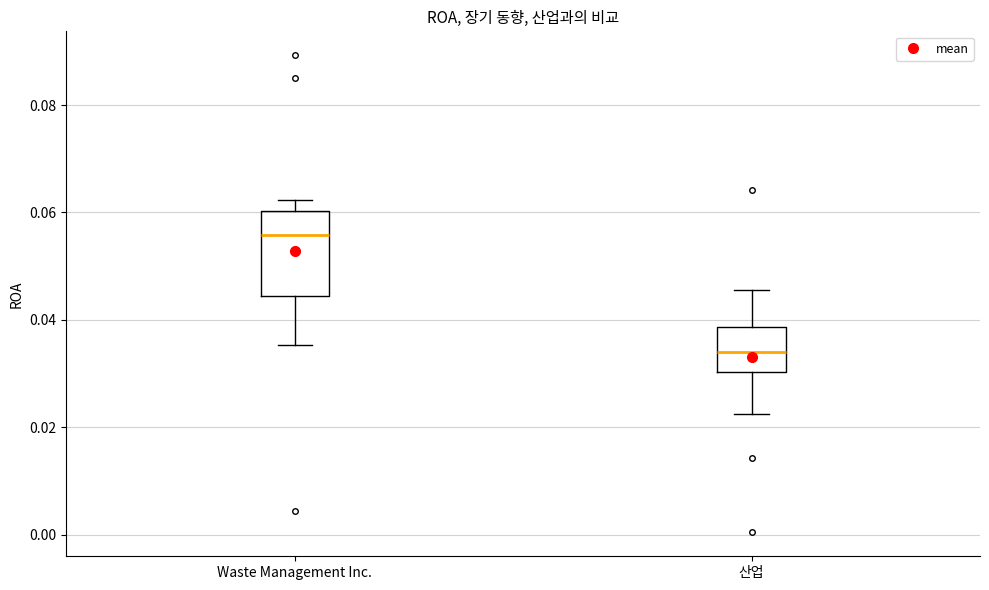

Where does the median line of the box for Waste Management Inc. sit on the y-axis? The values are not printed on the chart, so give them approximately, as read against the axis.

0.056